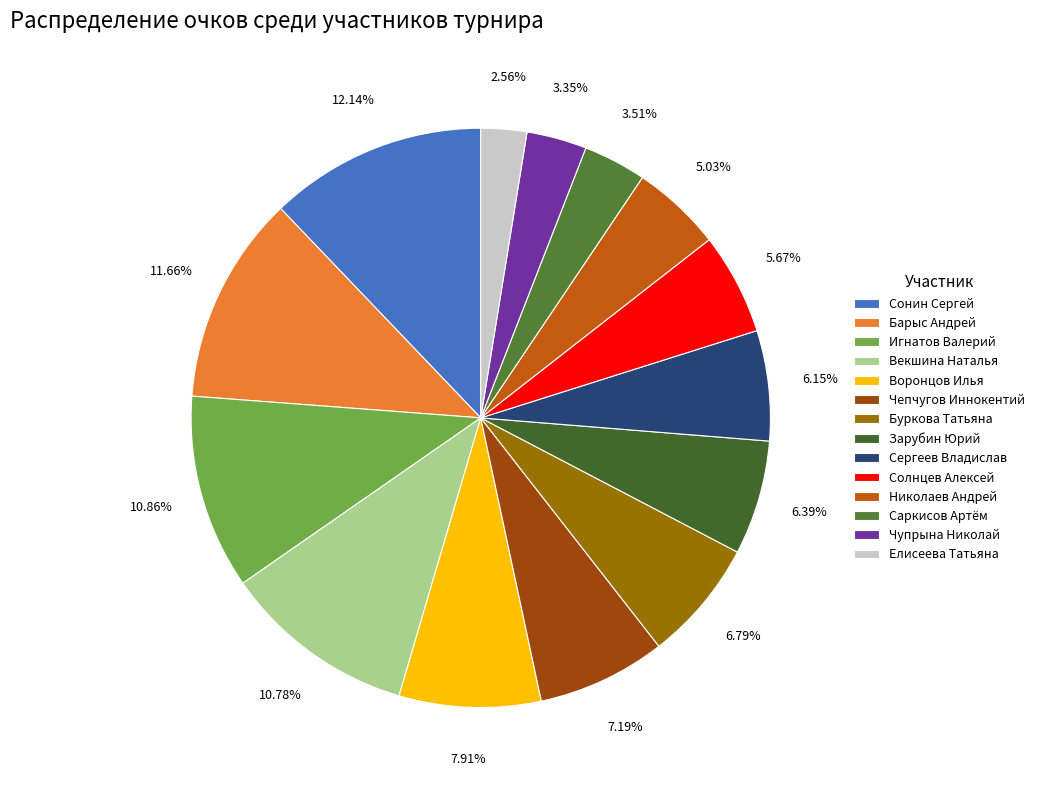

Is it true that Зарубин Юрий is 14% of the pie?

False